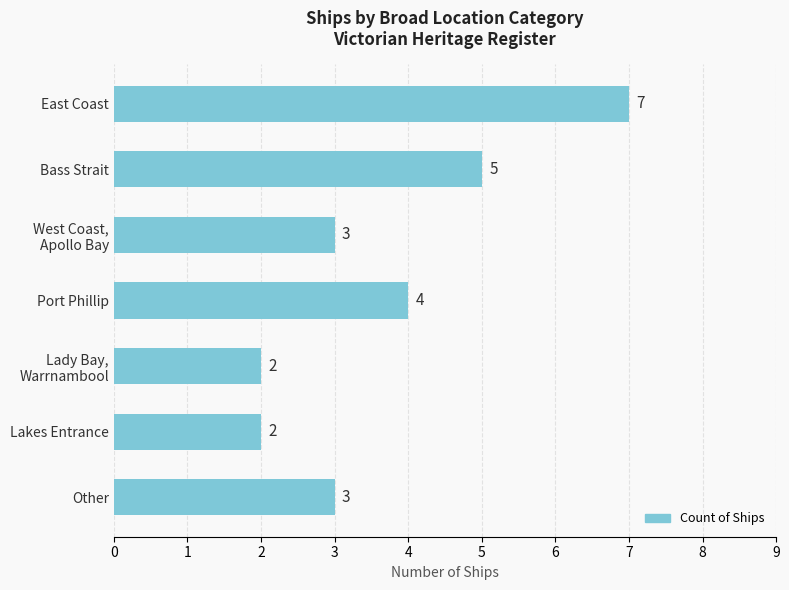

The chart shows a value of 3 at Bass Strait. True or false?

False